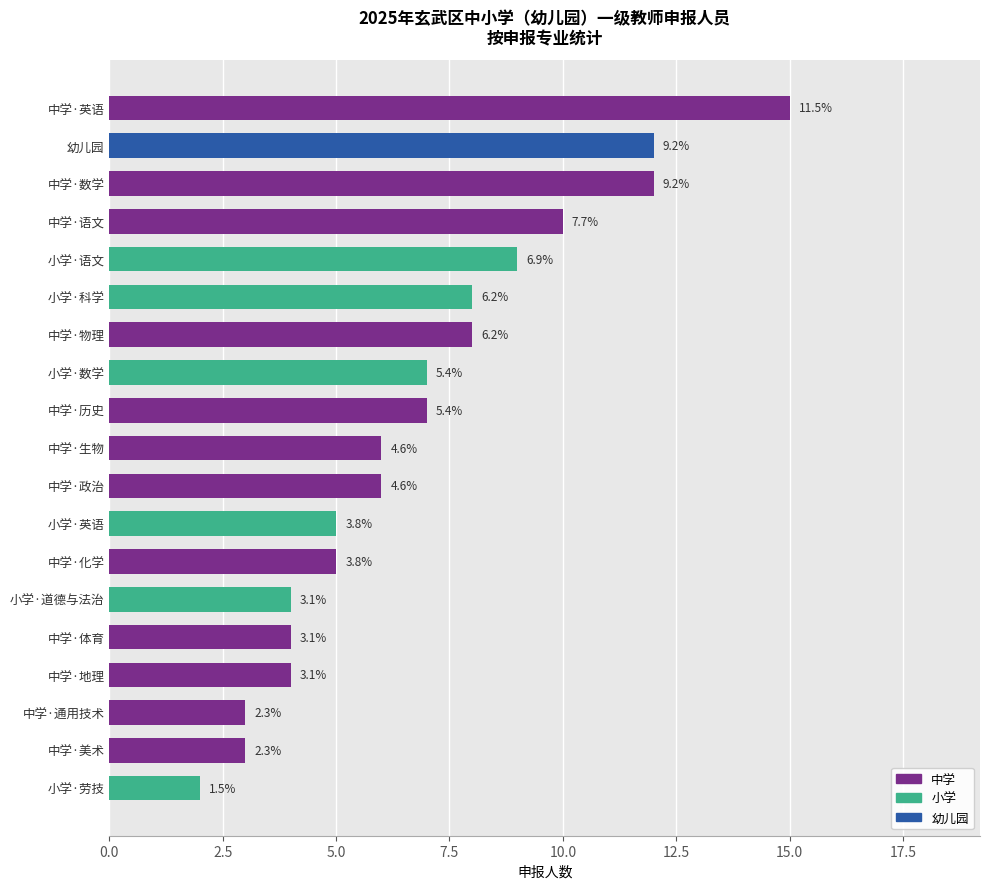

Does the chart contain any negative values?

No